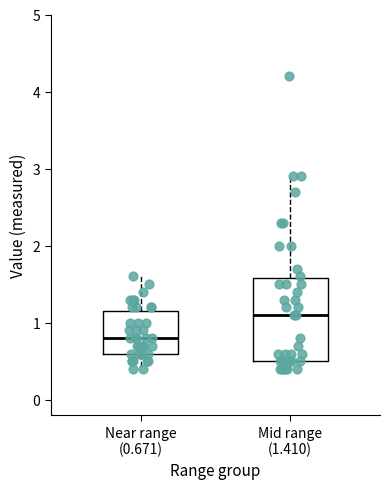

Reading left to right, read every box against the y-axis: the position of its median line, the range the box covers, and the ends of its whiskers. The values are not printed on the chart, so give them approximately, as read against the axis.

Near range (0.671): median 0.8, box 0.6 to 1.2, whiskers 0.4 to 1.6
Mid range (1.410): median 1.1, box 0.5 to 1.6, whiskers 0.4 to 2.9